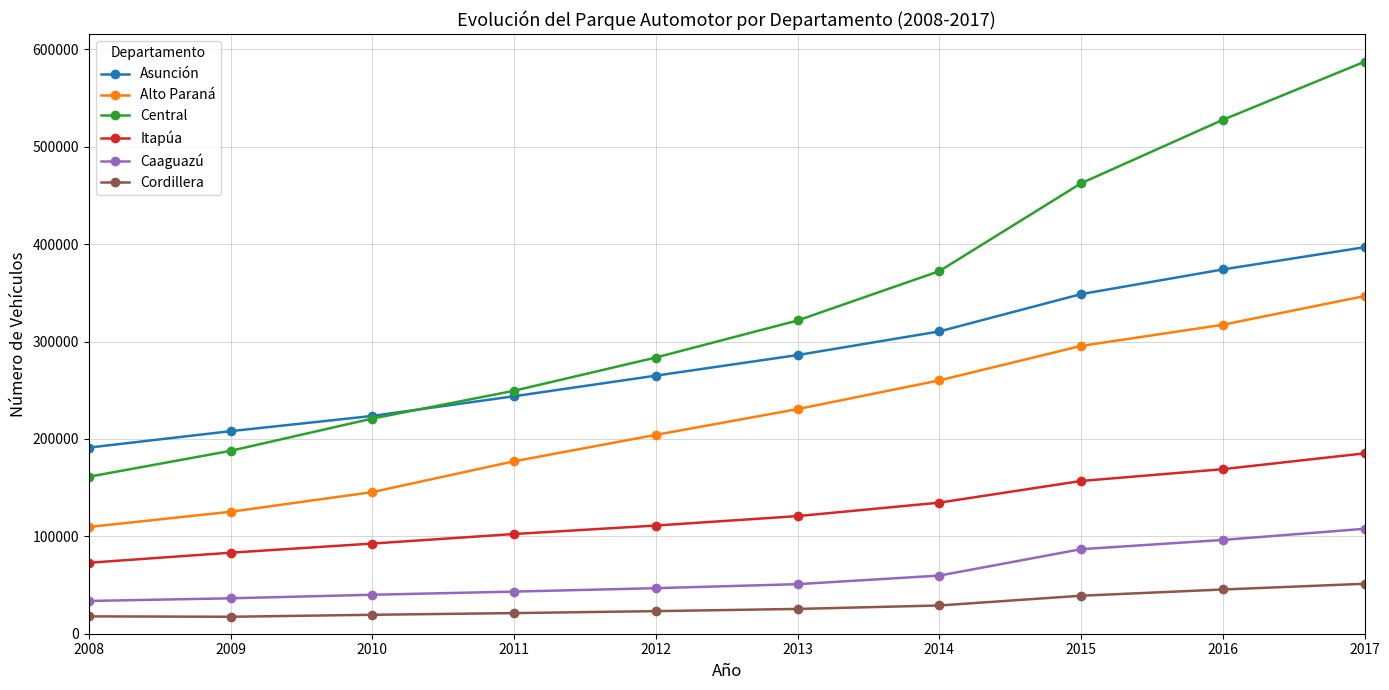

The value of Itapúa at 2008 is 72847. True or false?

True